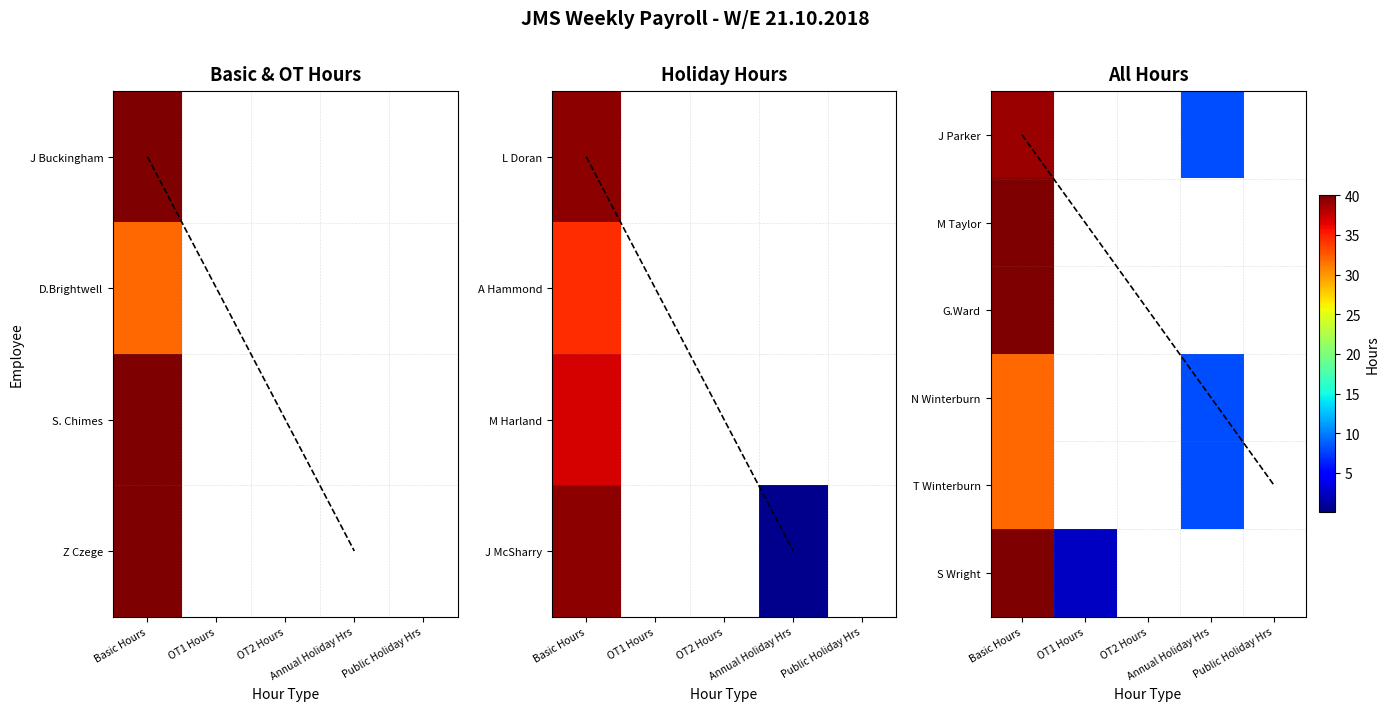

Rank the categories by M Taylor value from lowest to highest.

OT1 Hours, OT2 Hours, Annual Holiday Hrs, Public Holiday Hrs, Basic Hours